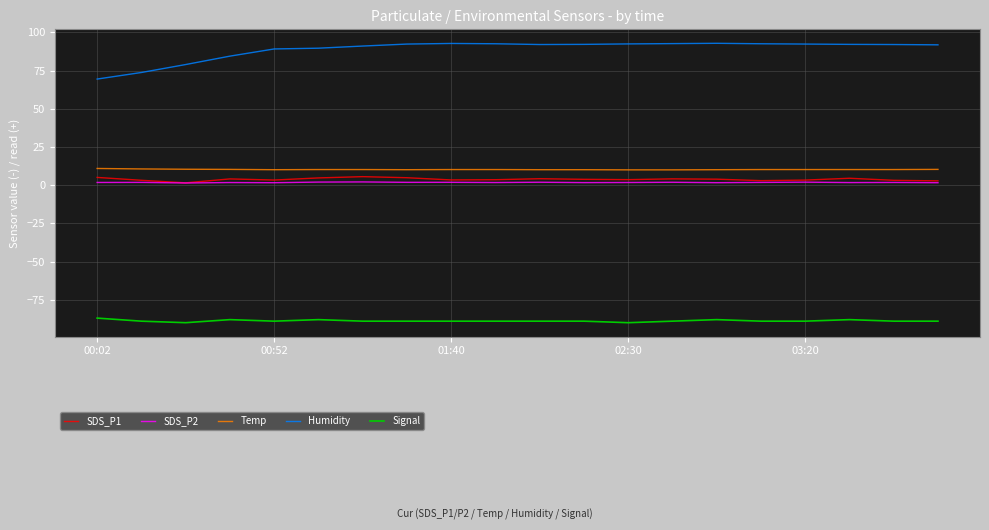

Count the number of categories in the chart.

20